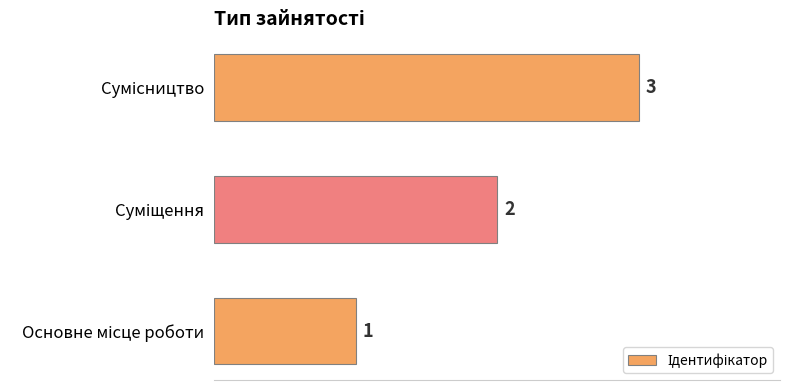

How many values are between 1 and 3?

3